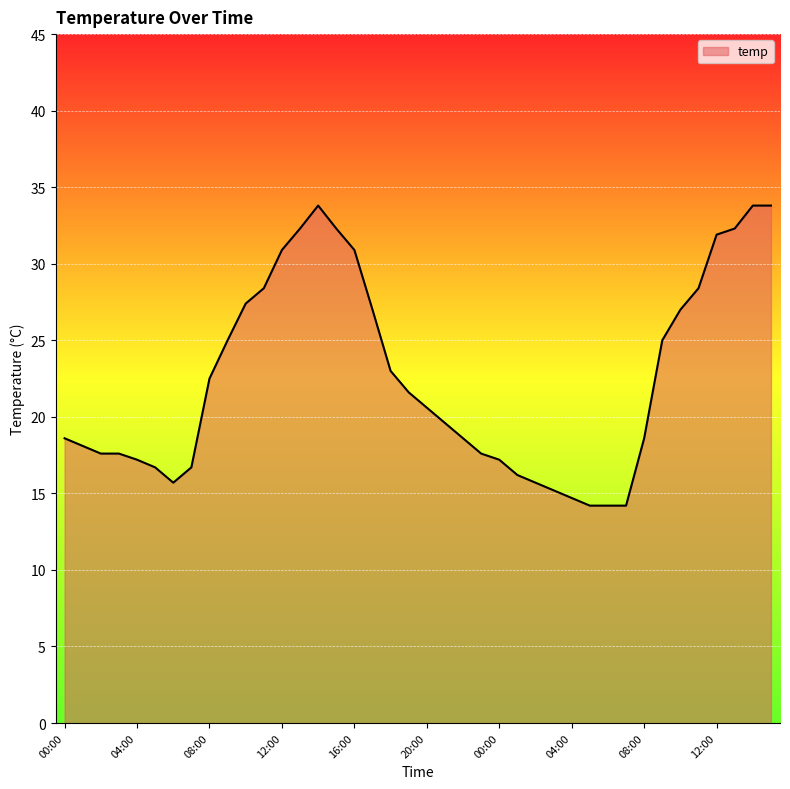

What is the difference between the maximum and minimum values?

19.6